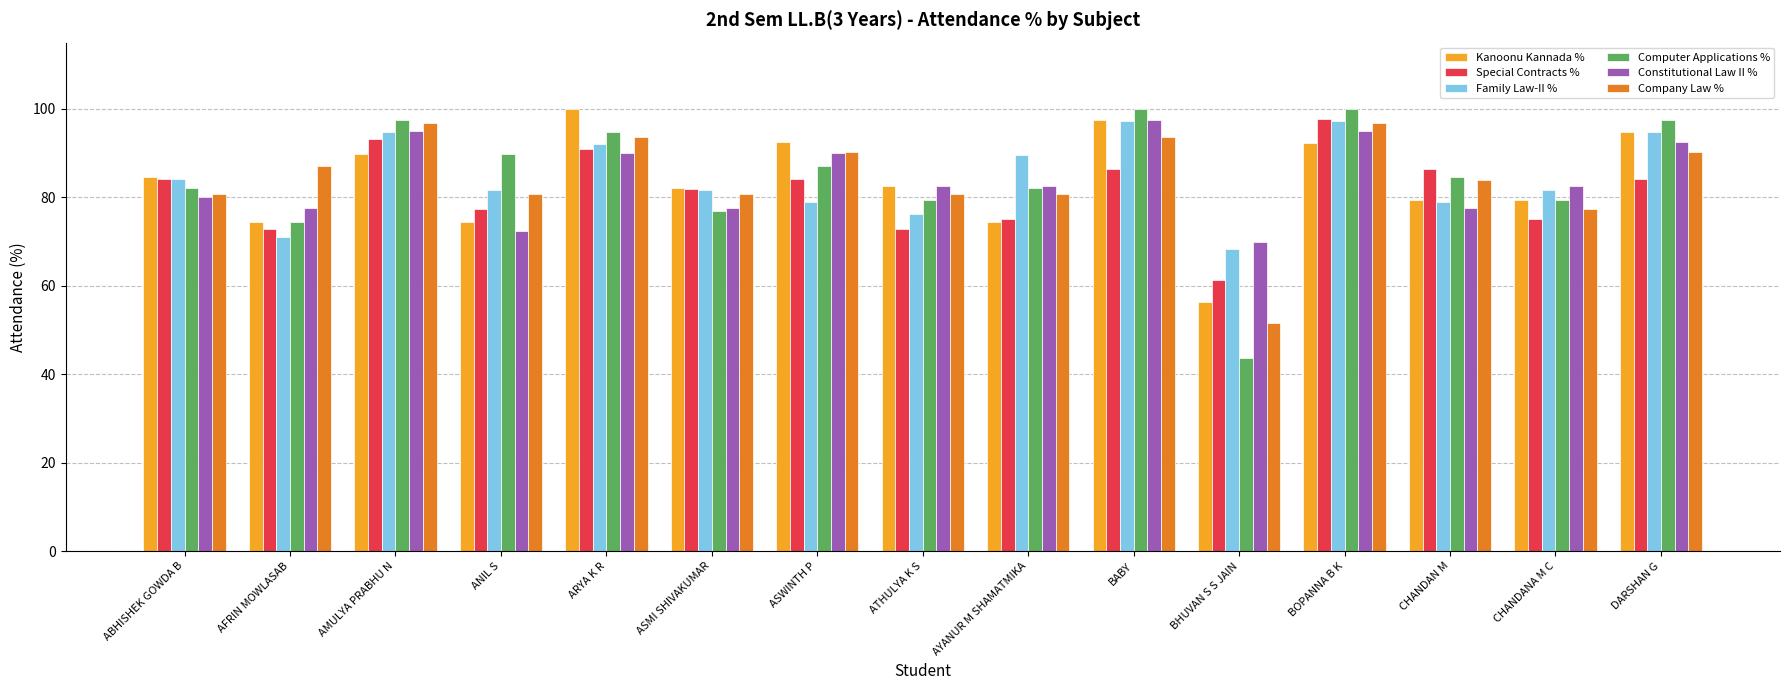

How many distinct data groups are displayed?

6